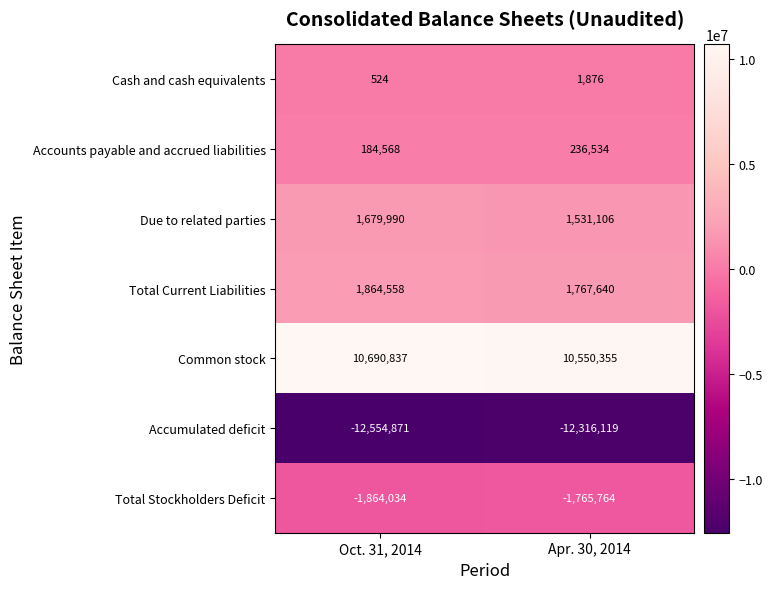

Is it true that Cash and cash equivalents equals 1876 at Apr. 30, 2014?

True